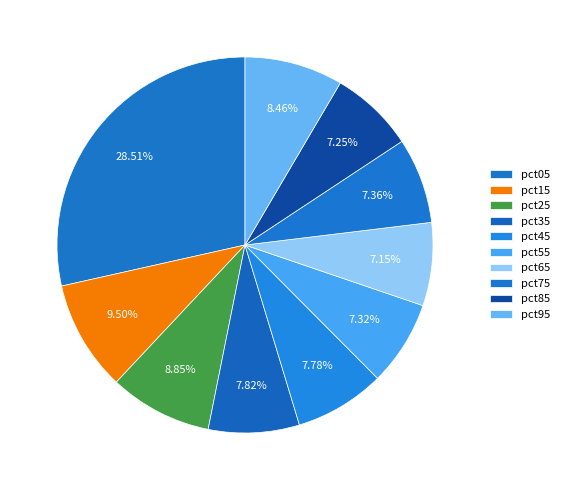

To the nearest percent, what is the difference between the largest and smallest slice percentages?

21%